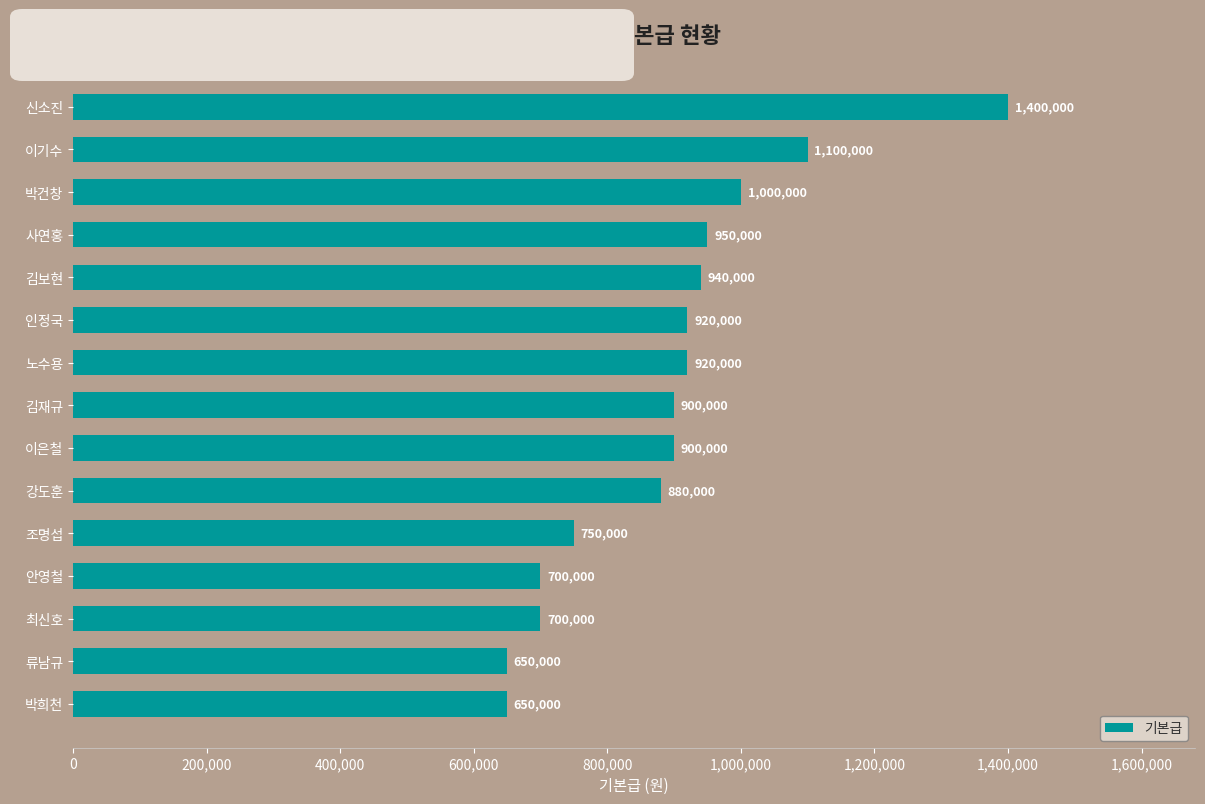

How many bars are there in total?

15